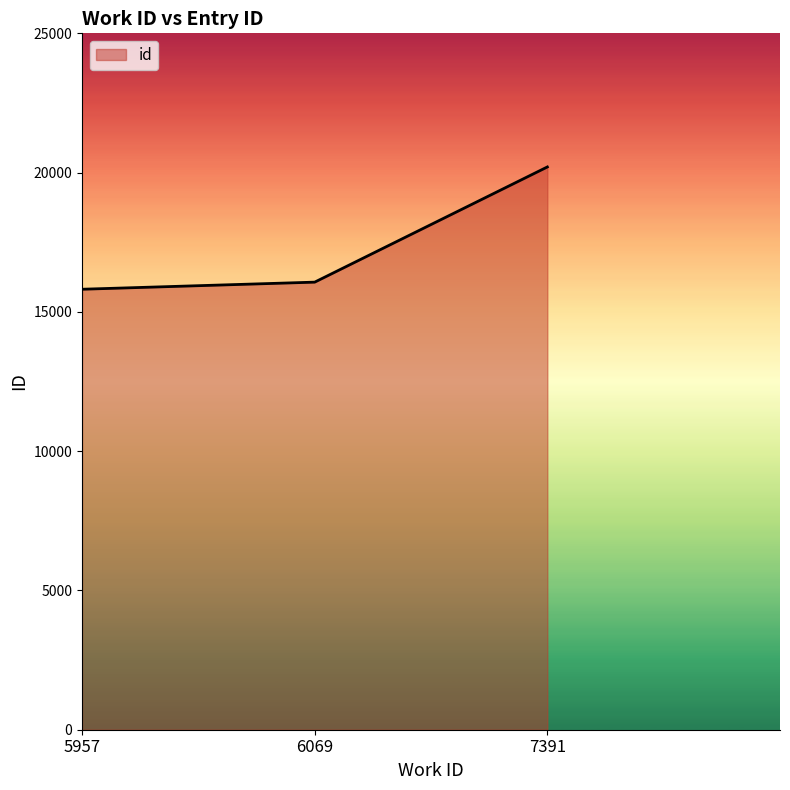

What is the ratio of the value at 6069 to the value at 5957?

1.0